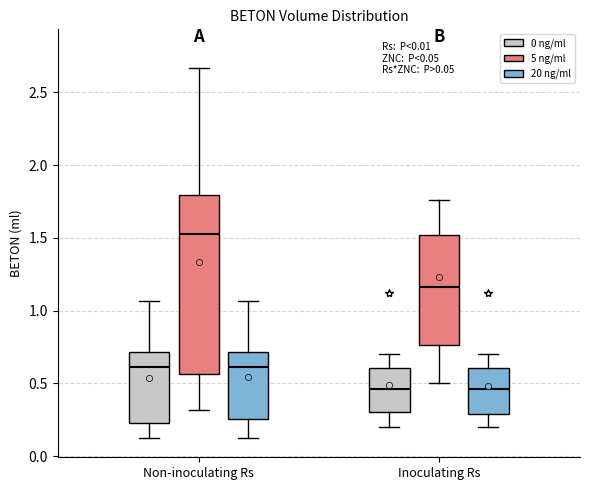

Comparing the boxes themselves (not the whiskers), which one is the tallest?

Non-inoculating Rs (5 ng/ml)